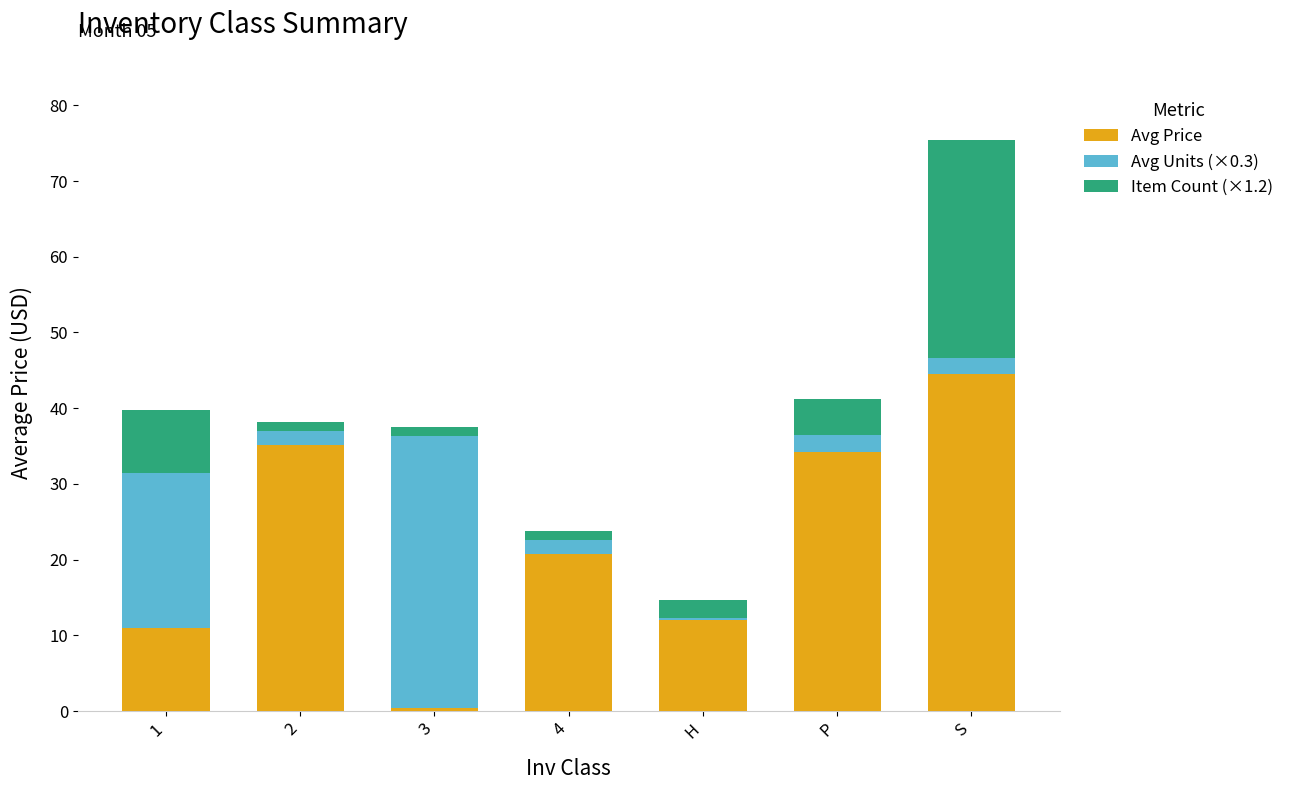

How many bars are there in total?

7